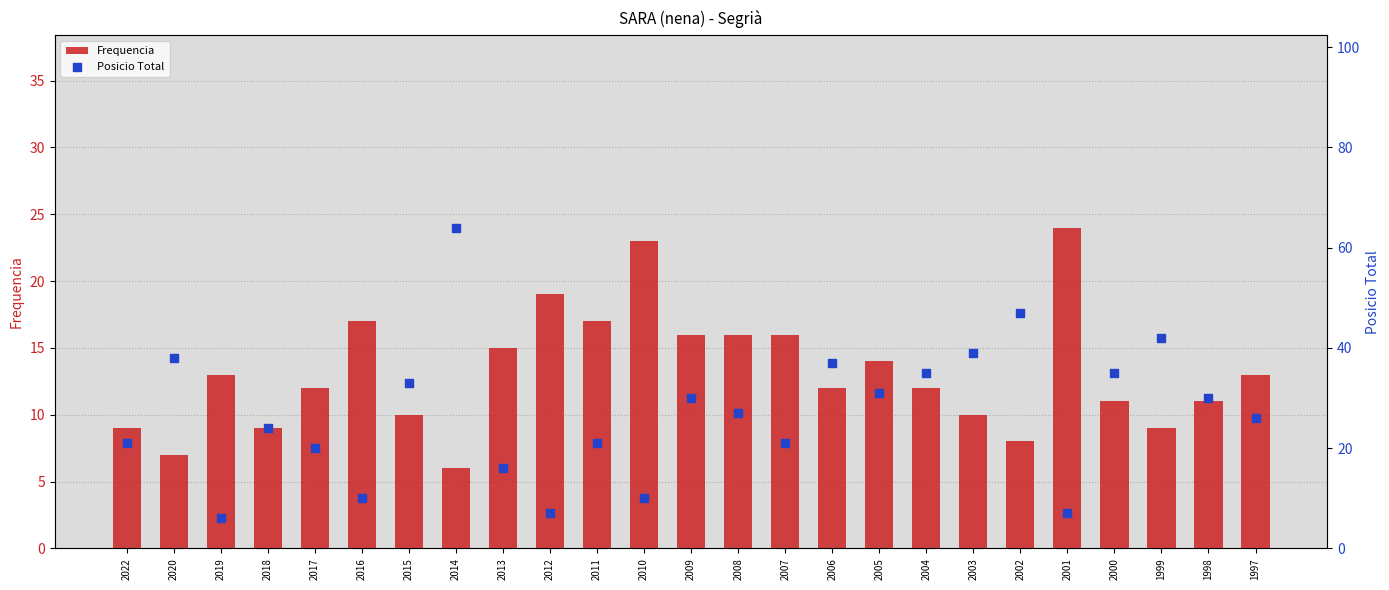

What is the total value across all series at 2000?

46